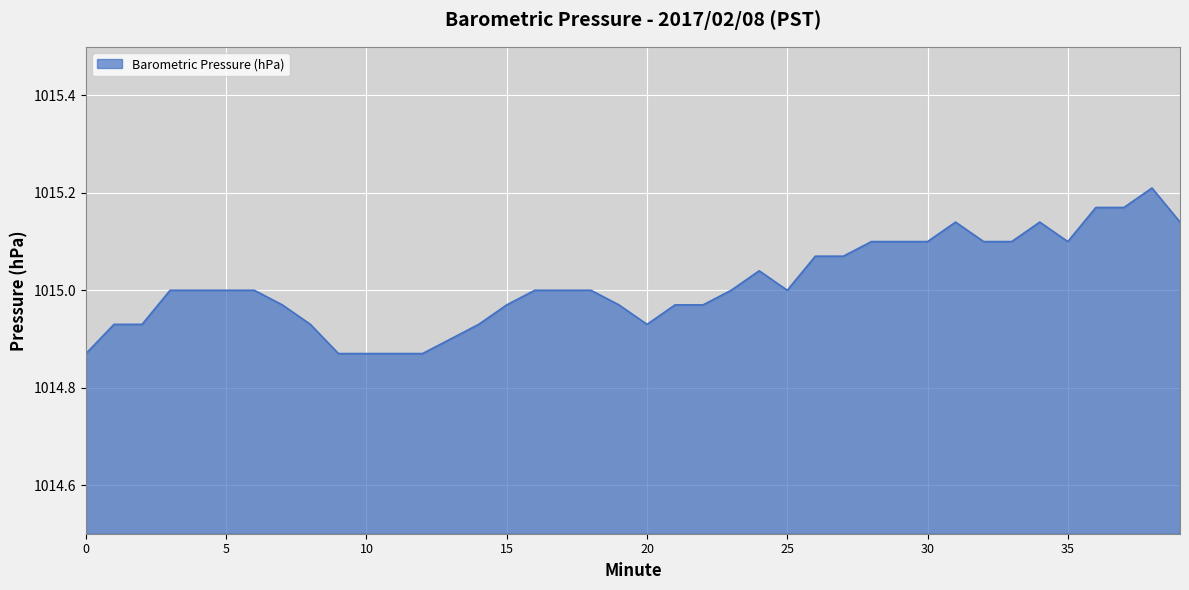

Does the chart display data point markers on the line(s)?

No